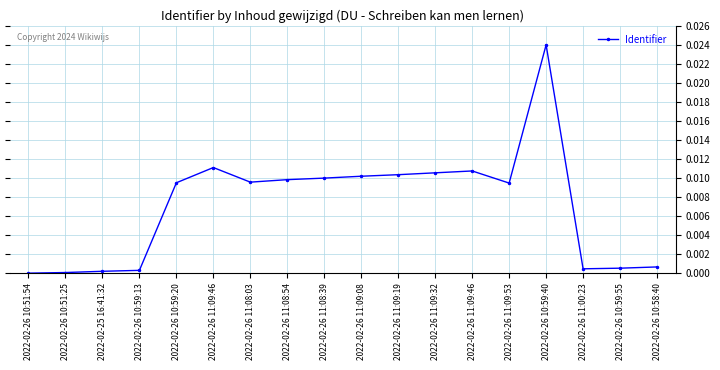

True or false: the data shows 0.0 at 2022-02-26 11:09:08.

True